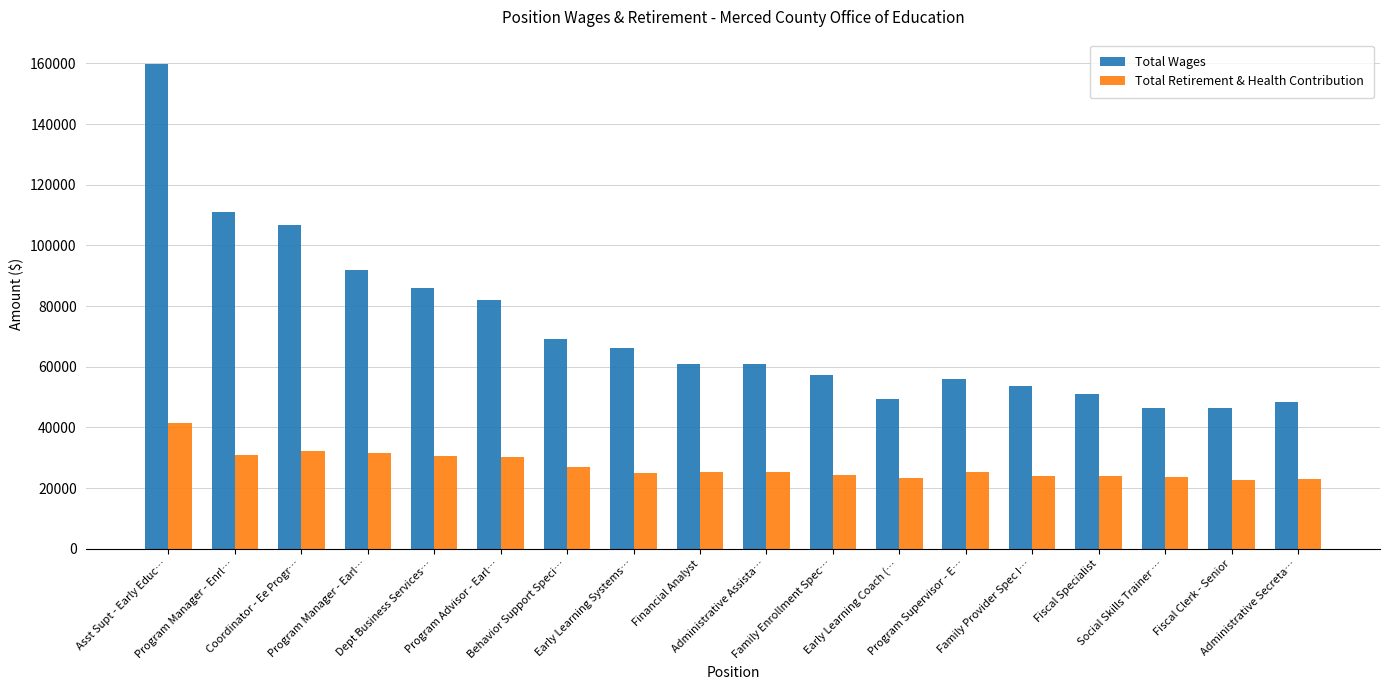

Which series has the largest total across all categories?

Total Wages